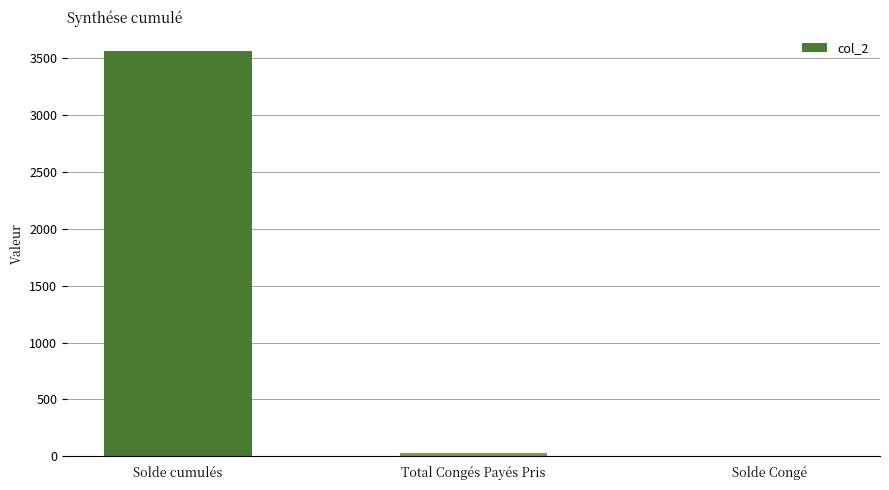

Between Total Congés Payés Pris and Solde cumulés, which is larger?

Solde cumulés